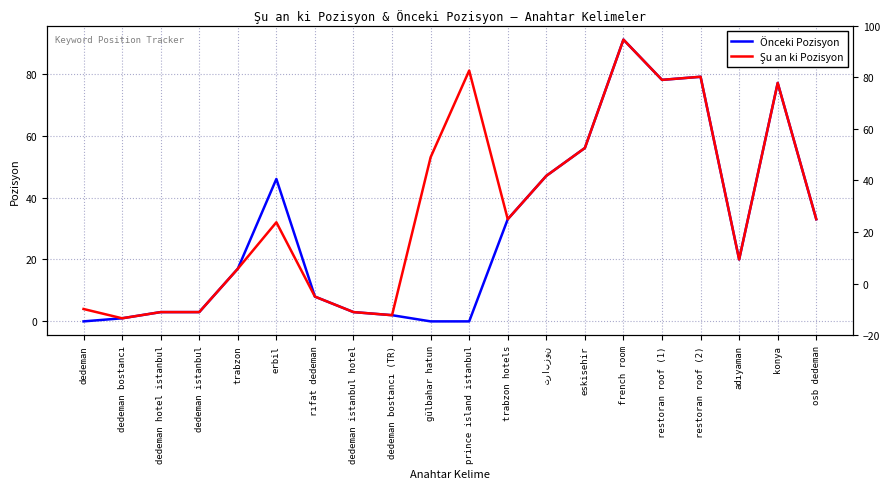

Which series has the largest range (max minus min)?

Önceki Pozisyon